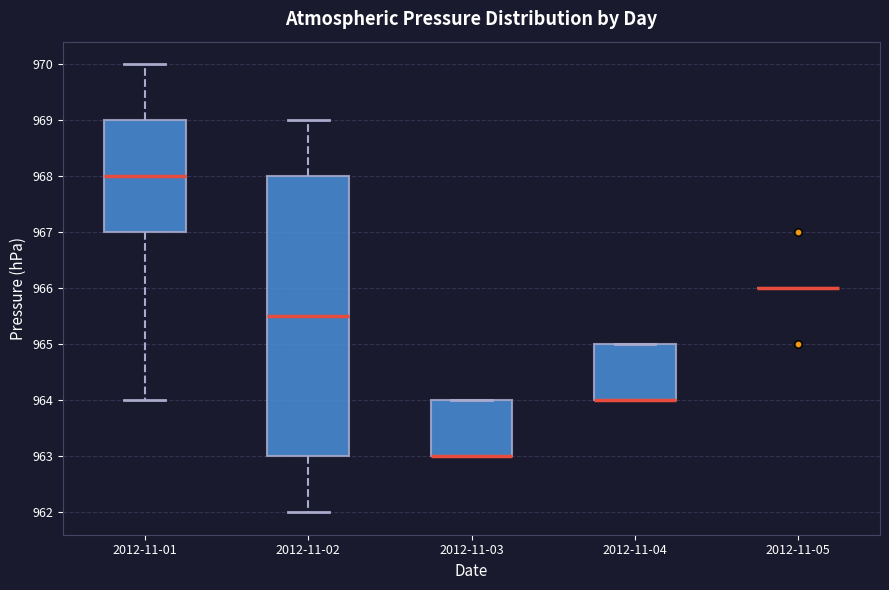

Reading left to right, transcribe this box plot: for each box, give where its median line is, the range the box spans, and where its two whiskers end, as read against the y-axis. The values are not printed on the chart, so give them approximately, as read against the axis.

2012-11-01: median 968.0, box 967.0 to 969.0, whiskers 964.0 to 970.0
2012-11-02: median 965.5, box 963.0 to 968.0, whiskers 962.0 to 969.0
2012-11-03: median 963.0 (drawn on the box's lower edge), box 963.0 to 964.0, whiskers 963.0 to 964.0
2012-11-04: median 964.0 (drawn on the box's lower edge), box 964.0 to 965.0, whiskers 964.0 to 965.0
2012-11-05: box collapsed to a line at 966.0, whiskers 966.0 to 966.0